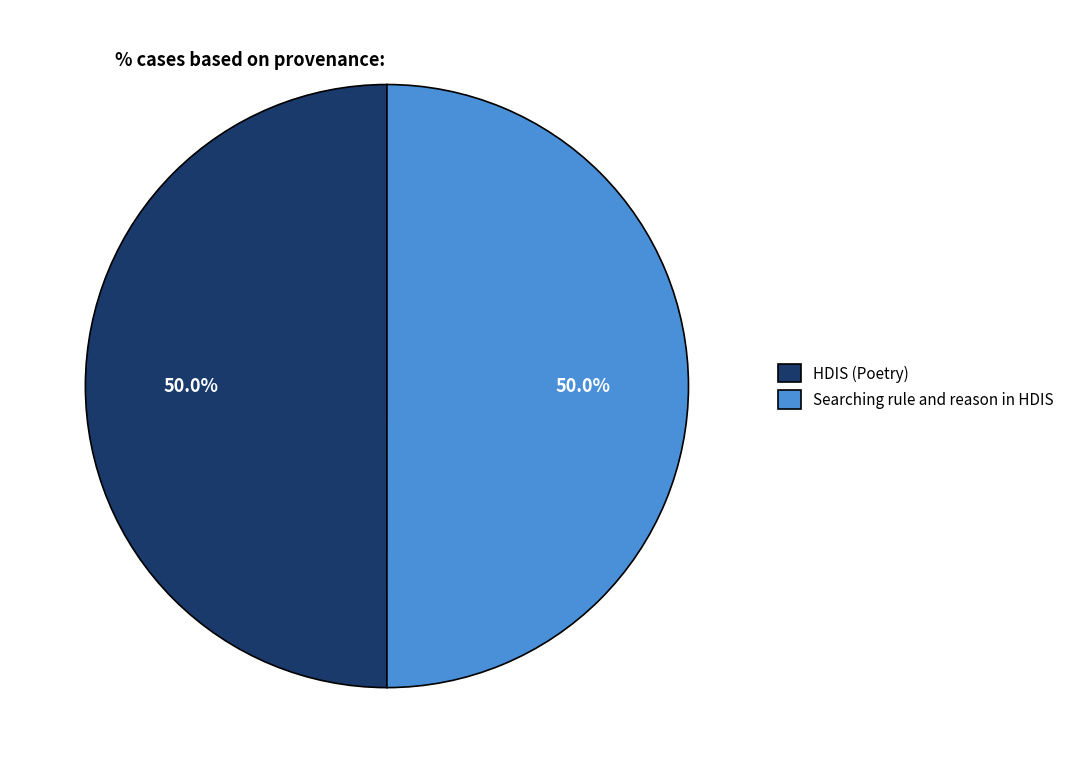

Count the number of slices in the pie.

2